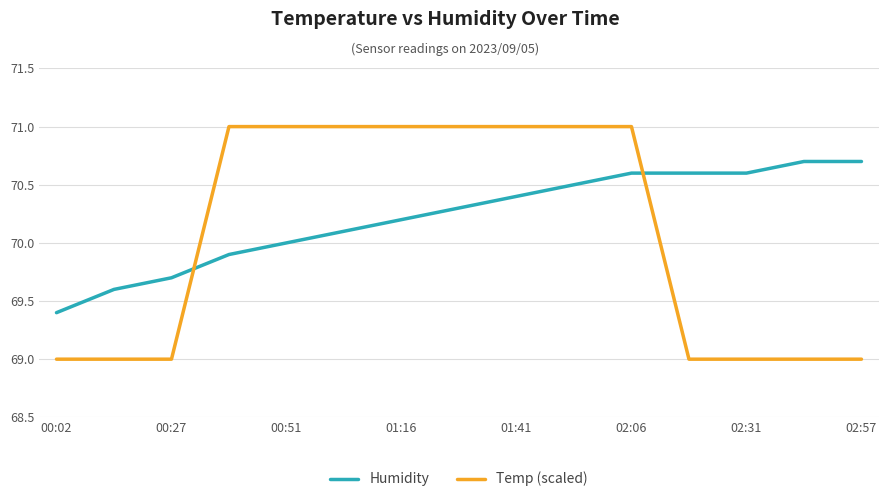

Which series has the largest range (max minus min)?

Temp (scaled)